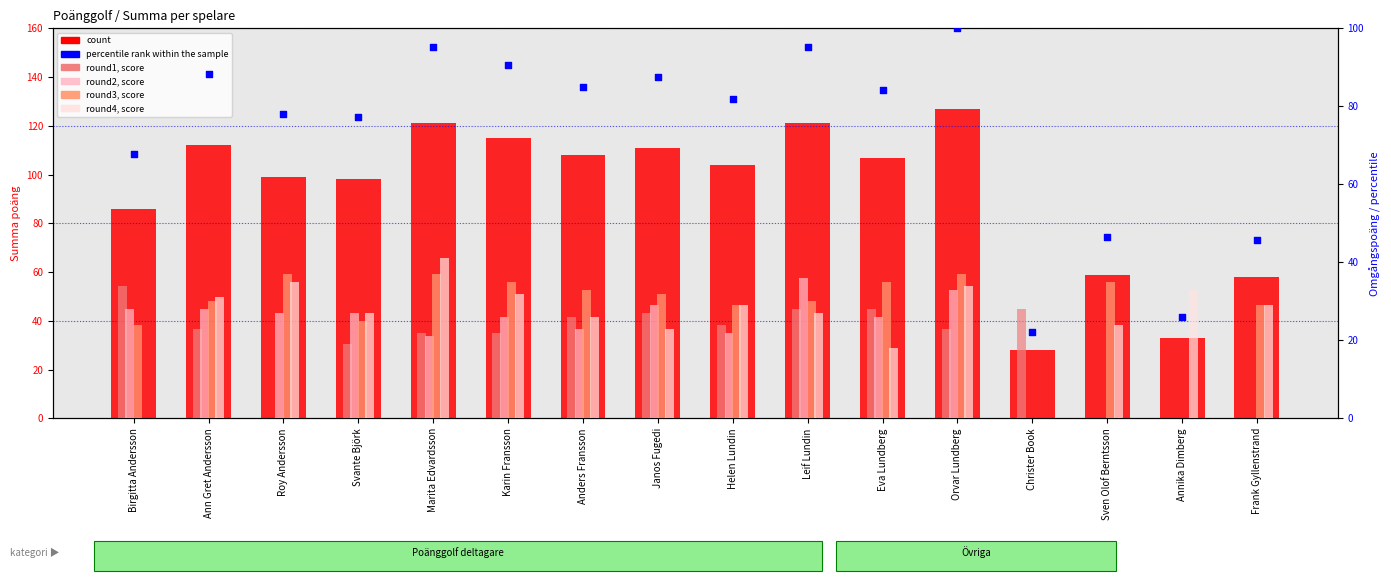

Which series reaches the minimum Y coordinate?

round1, score